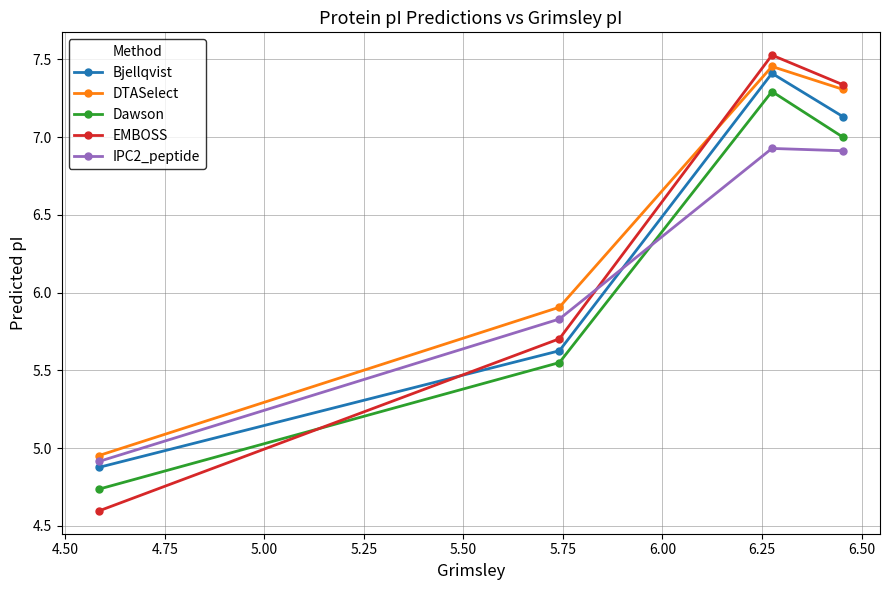

What is the value of the Bjellqvist point at the 3rd from the left?

7.4